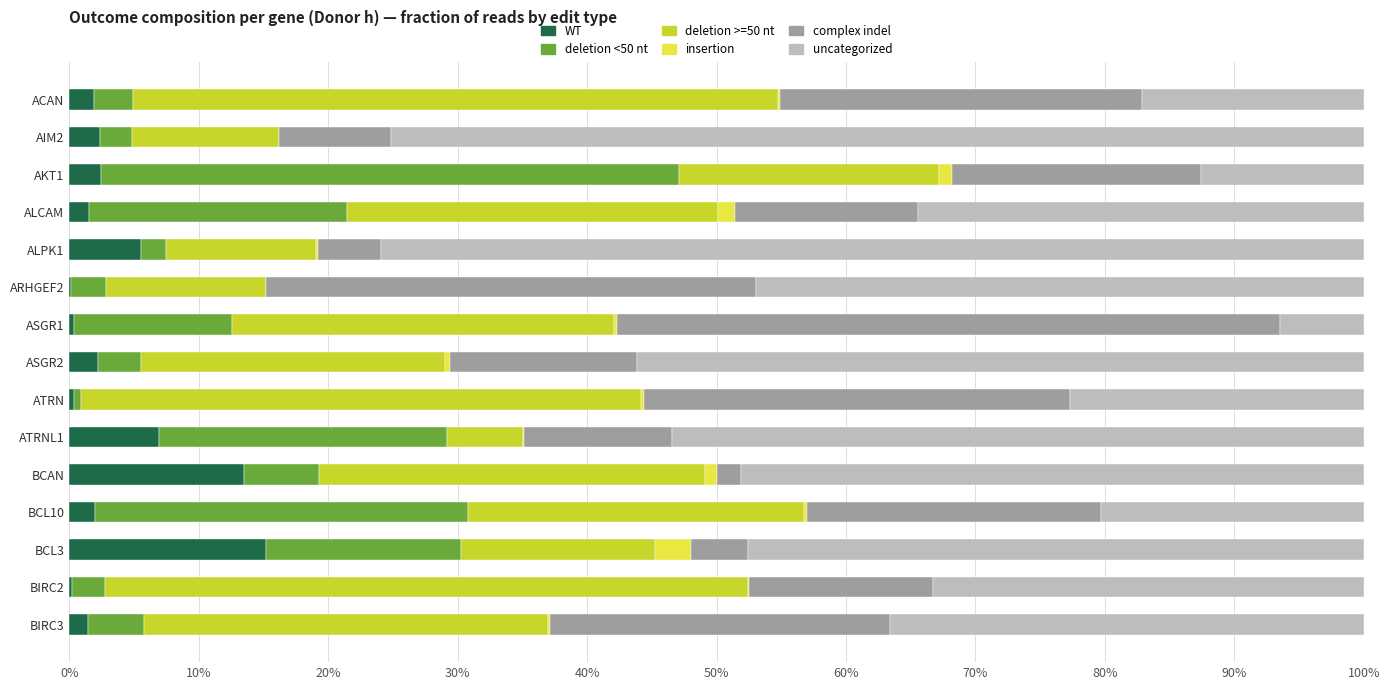

What are all the series names shown in the legend?

WT, deletion <50 nt, deletion >=50 nt, insertion, complex indel, uncategorized